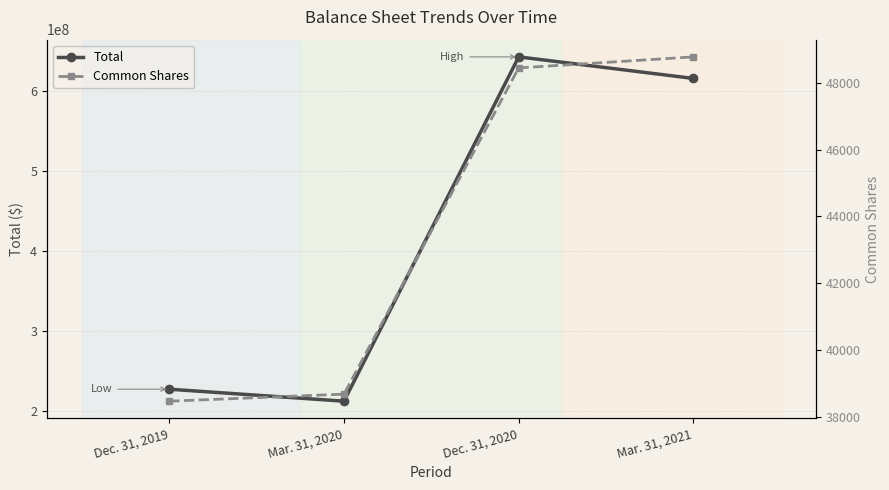

How many lines are shown in the chart?

2